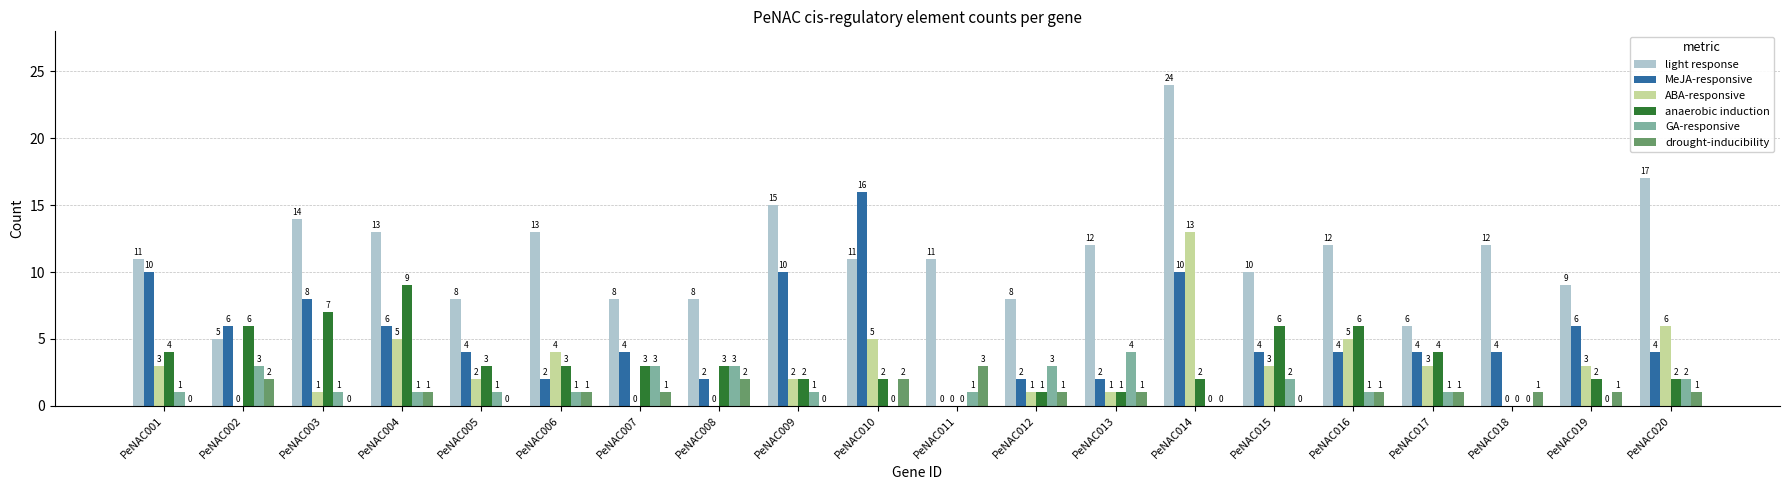

Between PeNAC005 and PeNAC010, which series saw the biggest shift?

MeJA-responsive